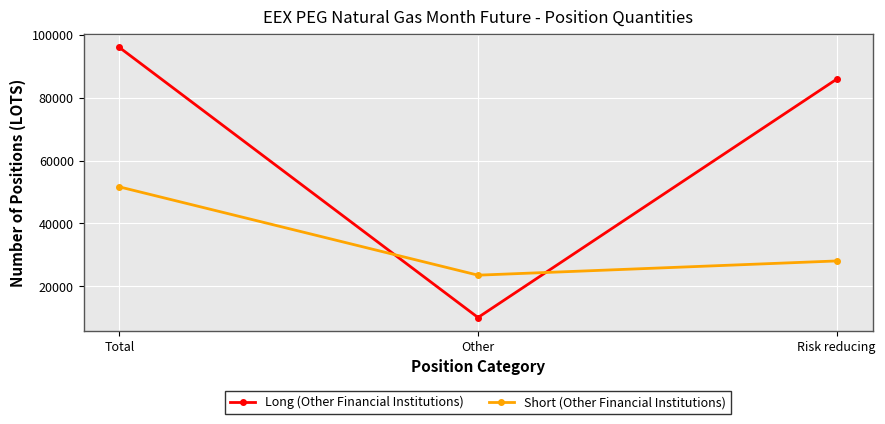

What is the difference between the Short (Other Financial Institutions) values at Other and Total?

28089.0